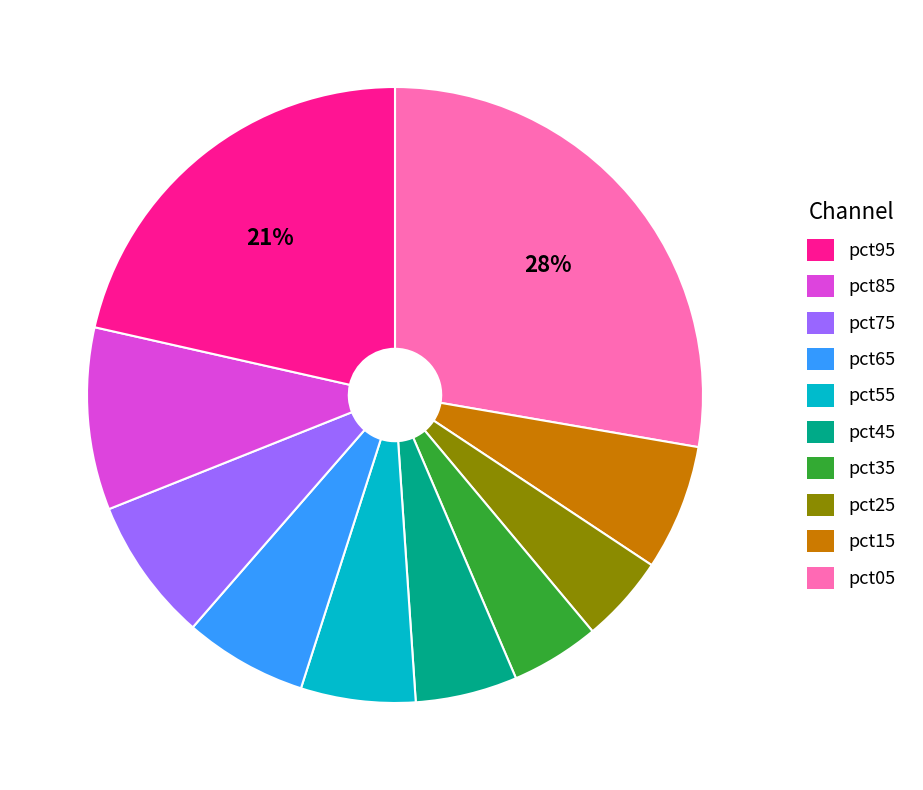

The pct55 slice represents 13% of the pie. True or false?

False